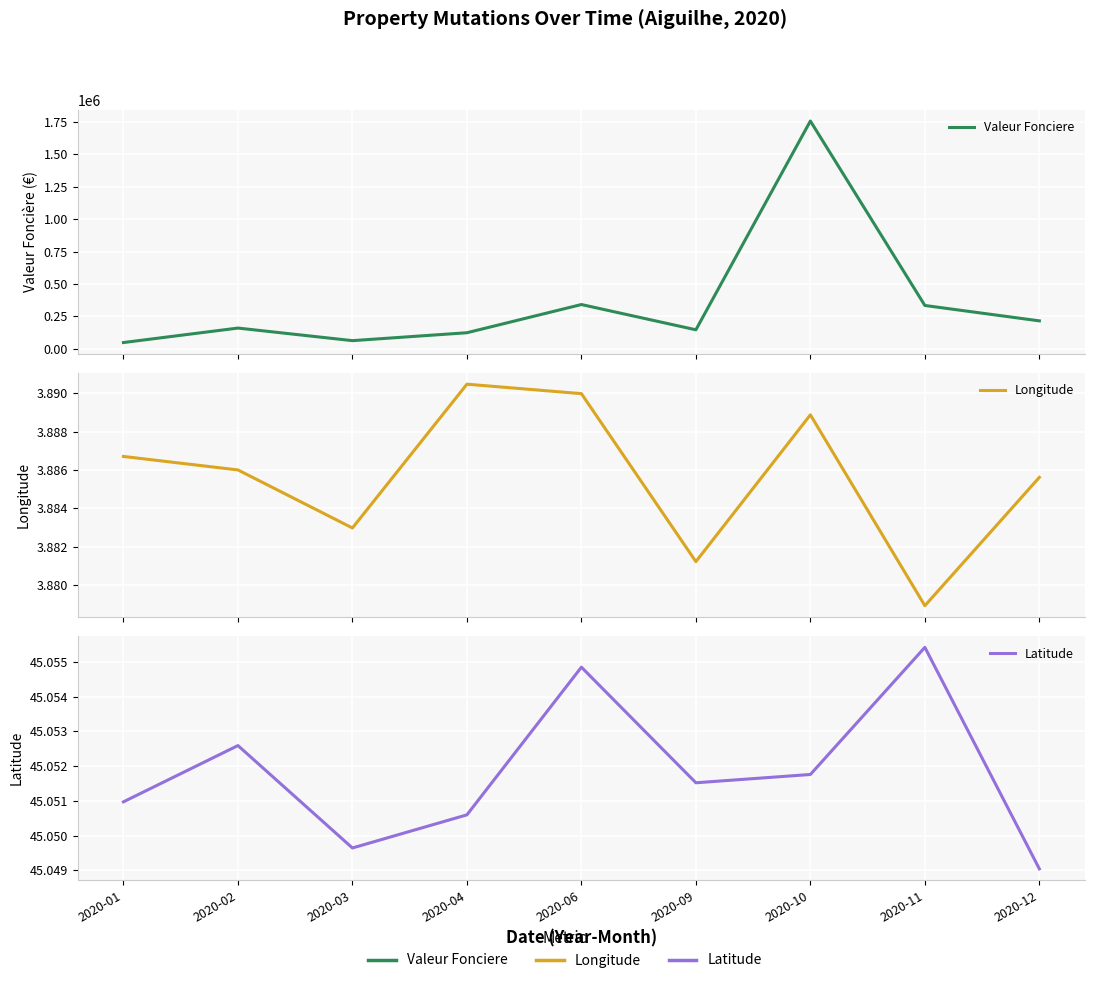

Which series has the largest range (max minus min)?

Valeur Fonciere